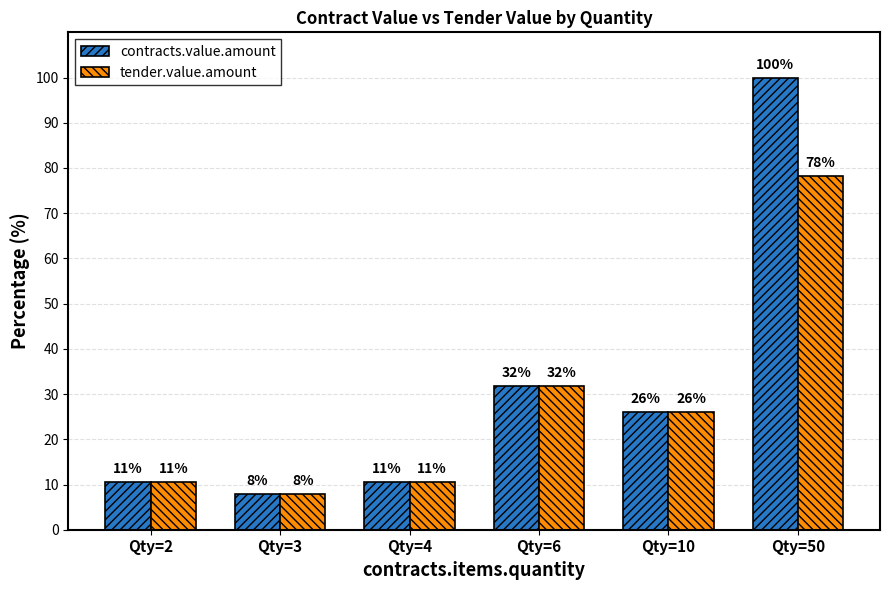

Which series has the largest total across all categories?

contracts.value.amount